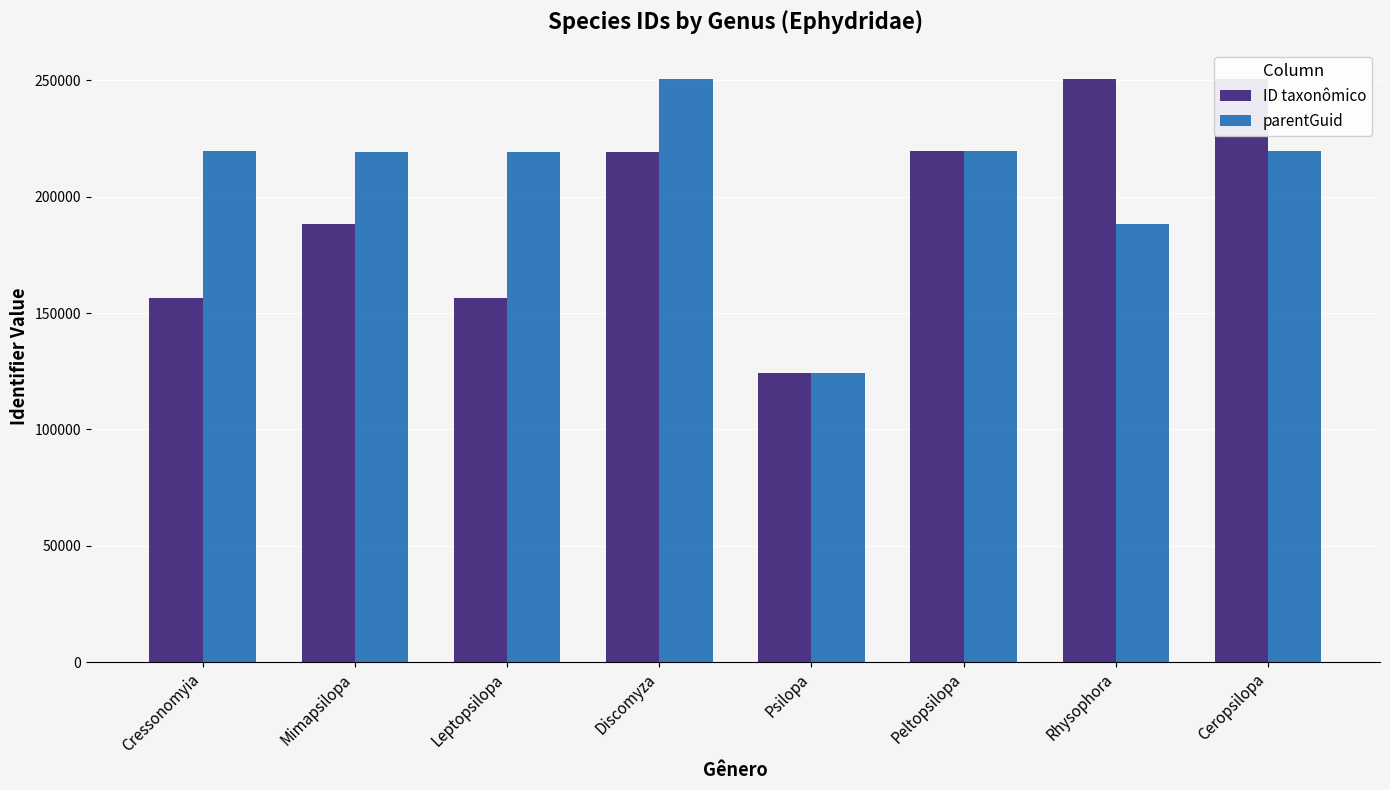

True or false: ID taxonômico has a value of 73587 at Cressonomyia.

False